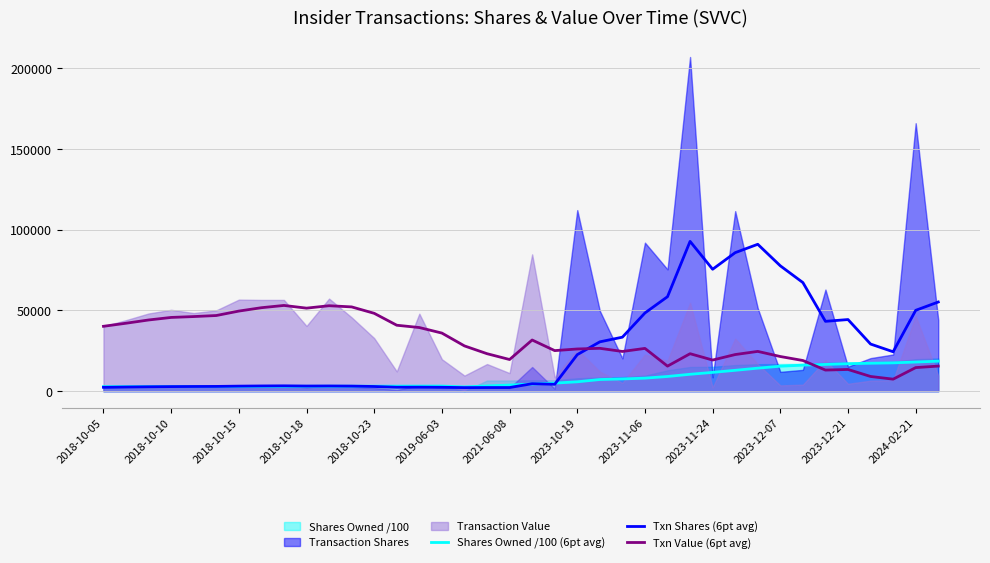

Where do Txn Value (6pt avg) and Shares Owned /100 (6pt avg) first cross each other?

31 and 32